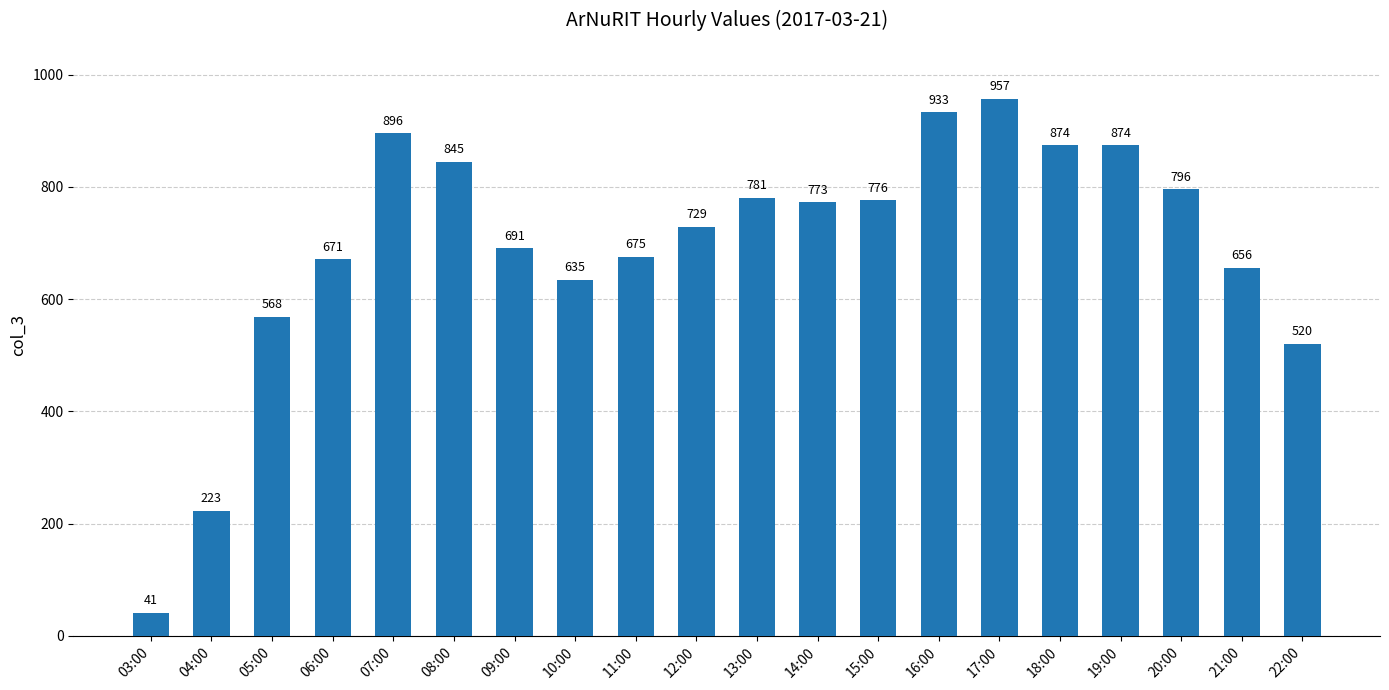

The chart shows a value of 691 at 09:00. True or false?

True